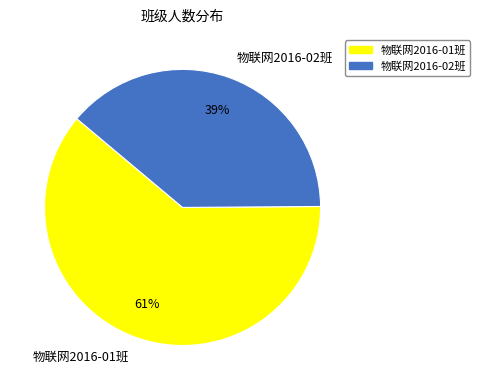

Which has a higher value, 物联网2016-02班 or 物联网2016-01班?

物联网2016-01班